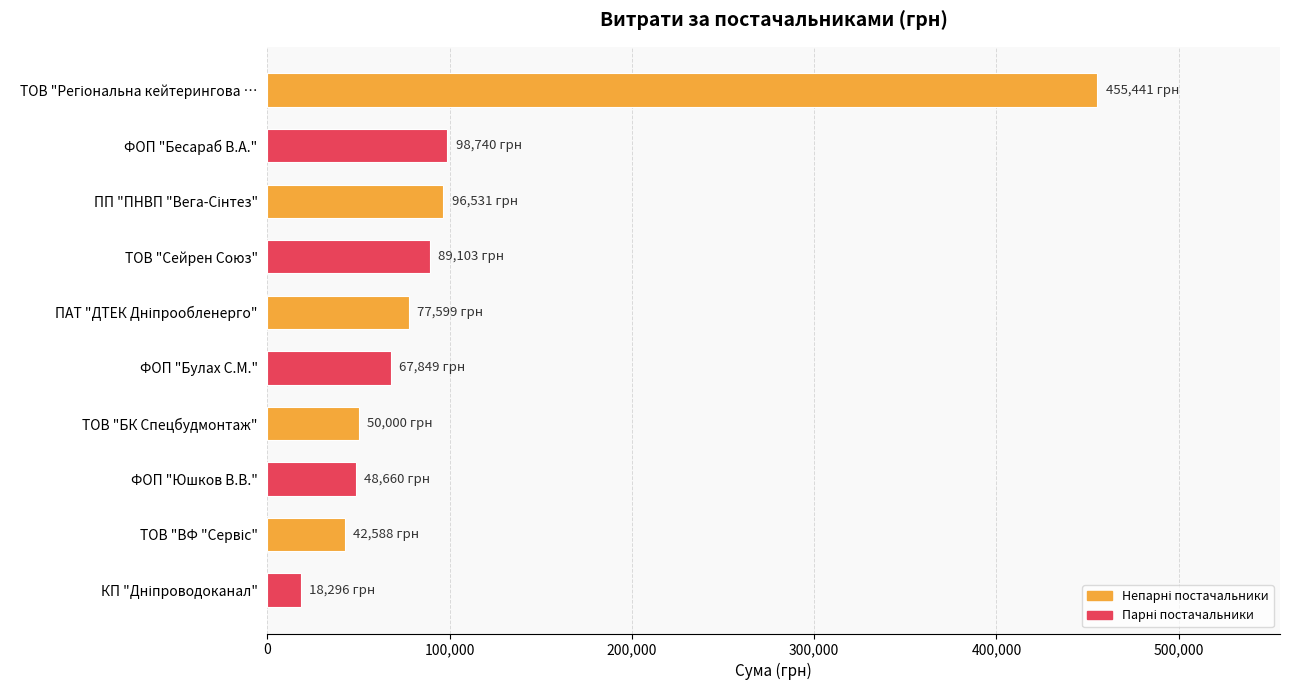

Are the bars horizontal?

Yes